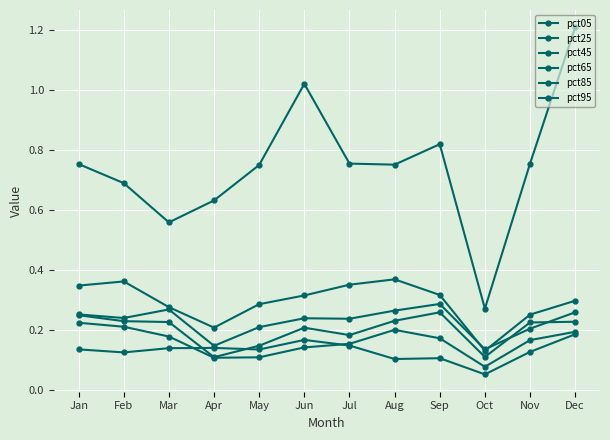

Is this an area chart (filled region under the line)?

No